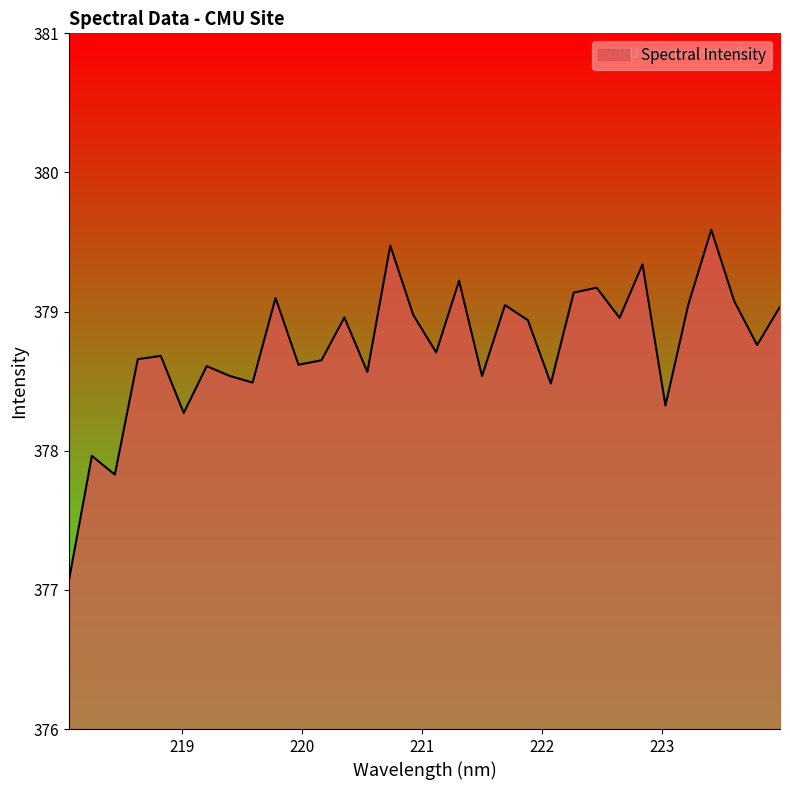

What is the minimum value shown in the chart?

377.1